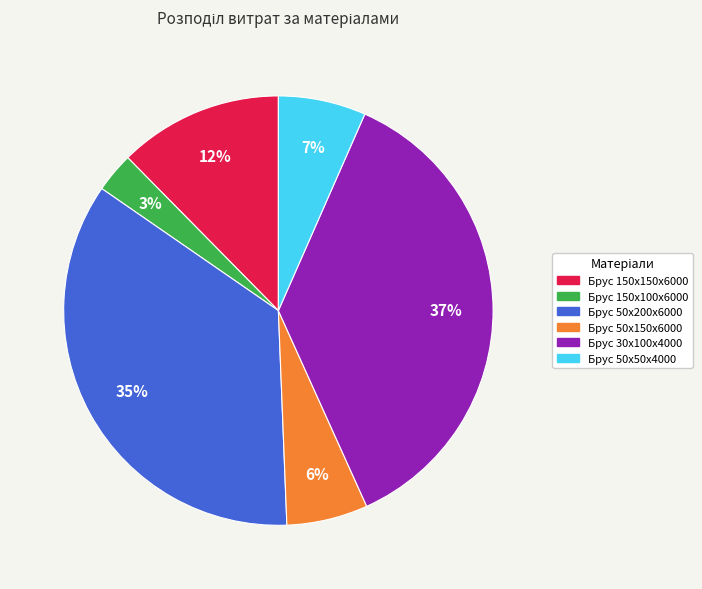

Which slice is the smallest?

Брус 150х100х6000